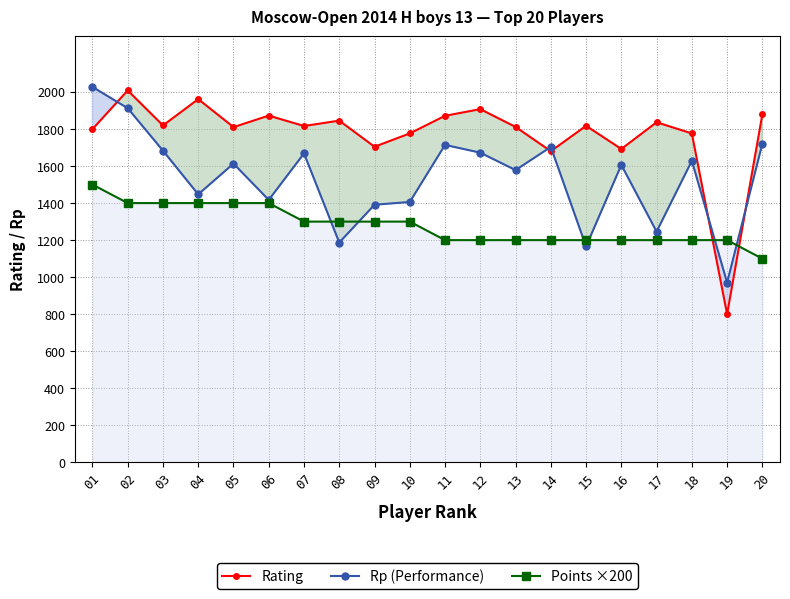

What is the average value of the Rp (Performance) series?

1538